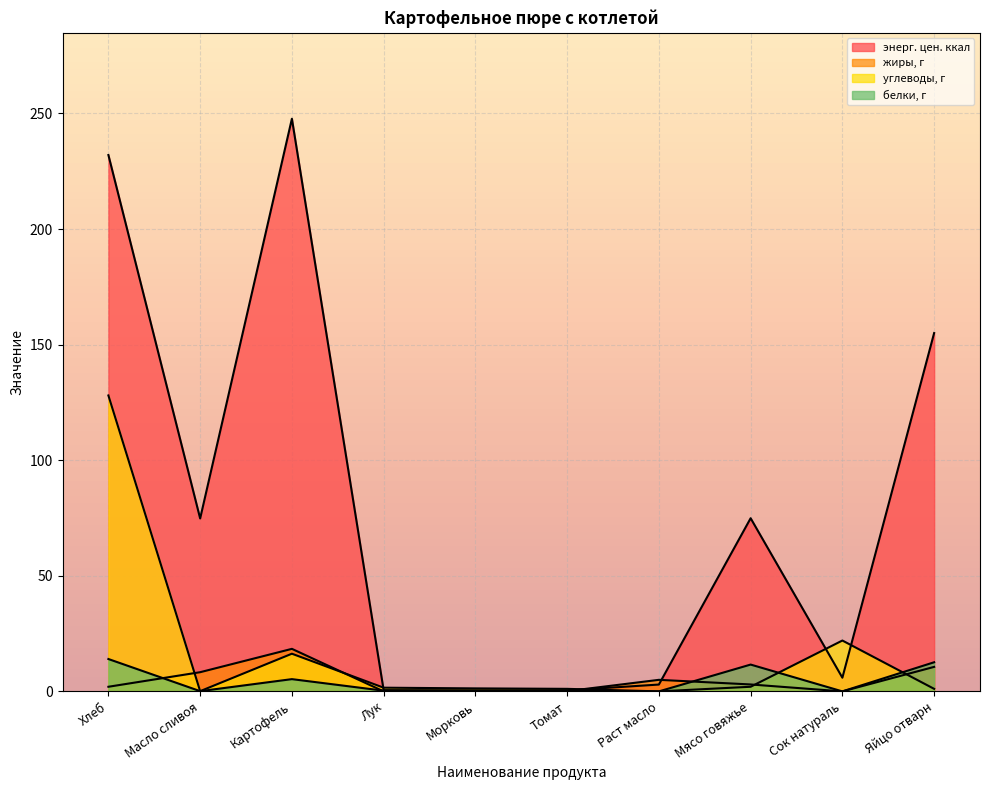

True or false: жиры, г has a value of 7.0 at Раст масло.

False